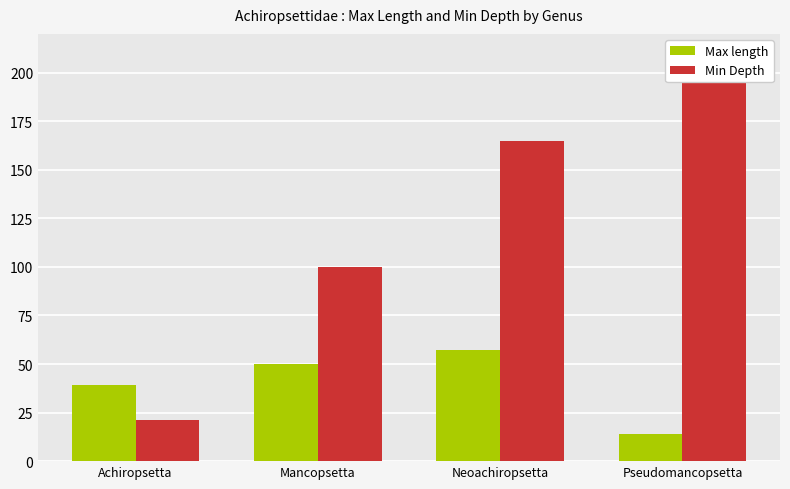

True or false: Max length has a value of 50.0 at Mancopsetta.

True